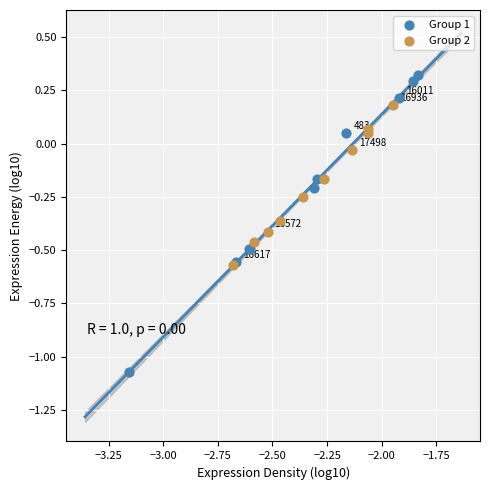

Which series reaches the maximum Y coordinate?

Group 1